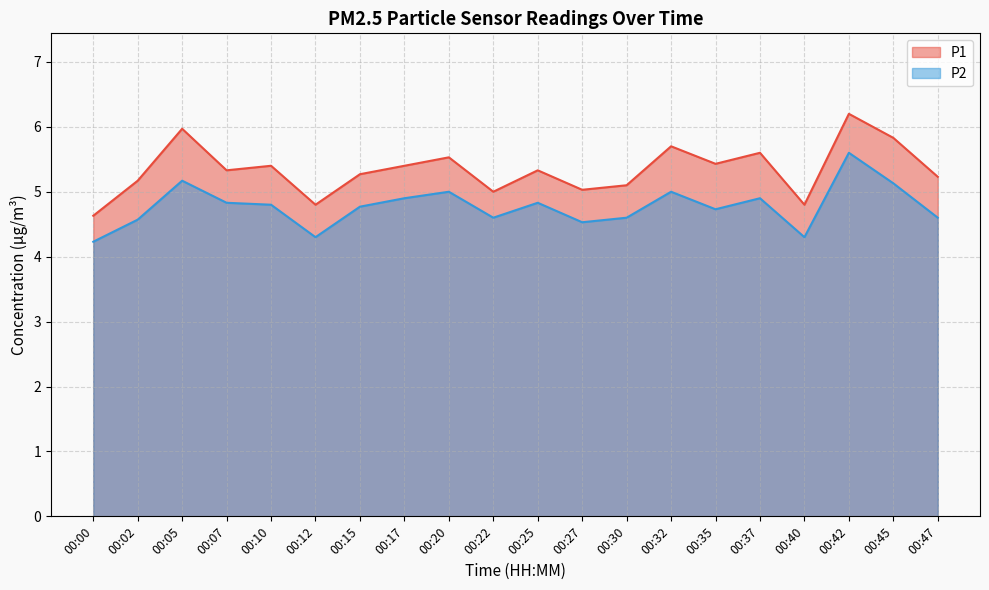

What is the value of the P1 point at the 19th from the left?

5.8